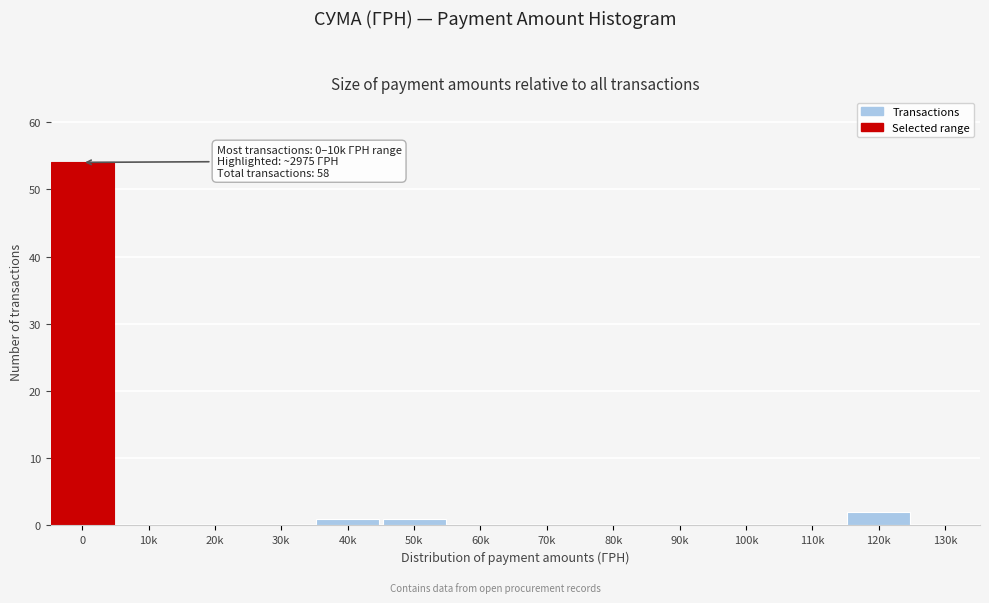

Reading left to right, transcribe all the data shown in this chart.

0=54	10k=0	20k=0	30k=0	40k=1	50k=1	60k=0	70k=0	80k=0	90k=0	100k=0	110k=0	120k=2	130k=0